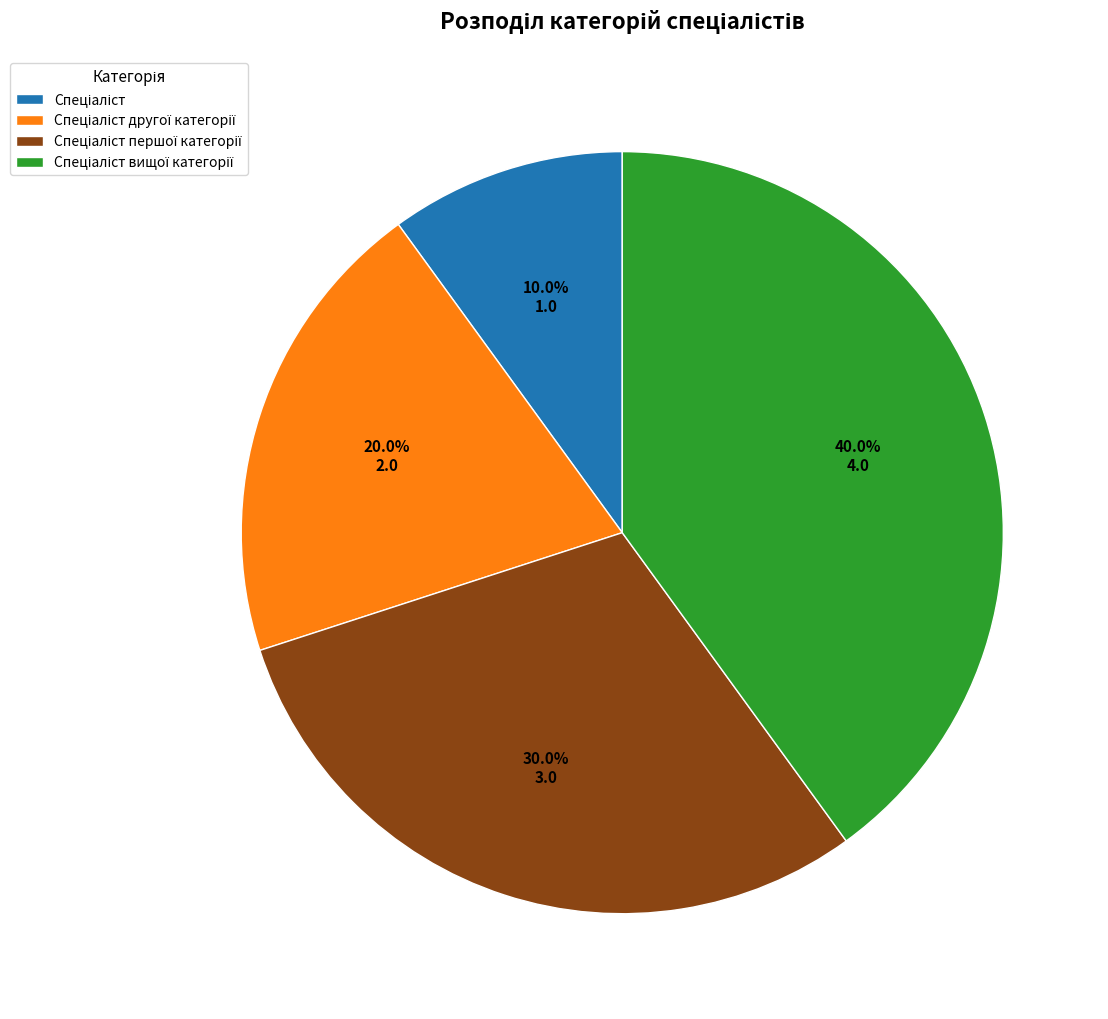

Does any single category account for the majority?

No